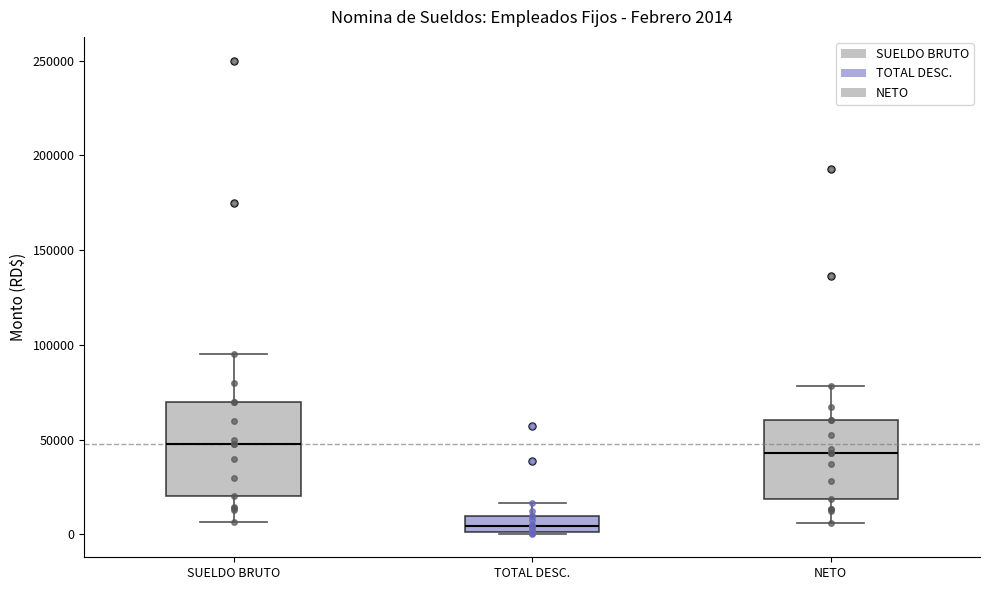

Which box is the tallest, from its lower edge to its upper edge?

SUELDO BRUTO